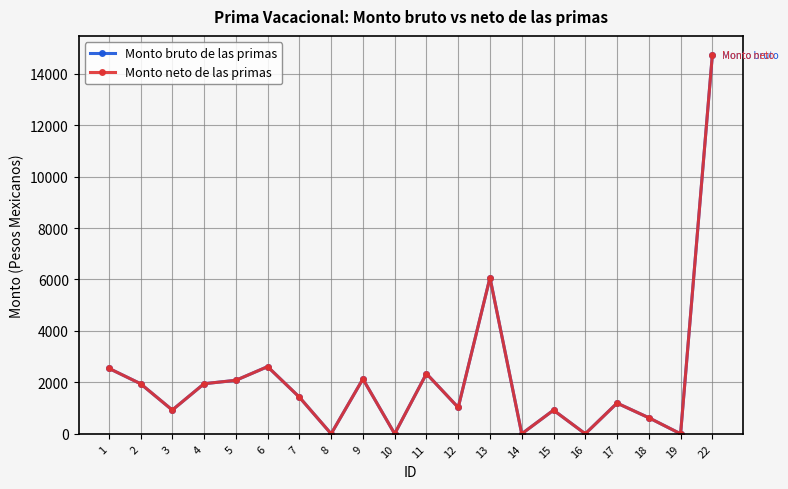

What is the approximate value of Monto neto de las primas at 5?

2079.9